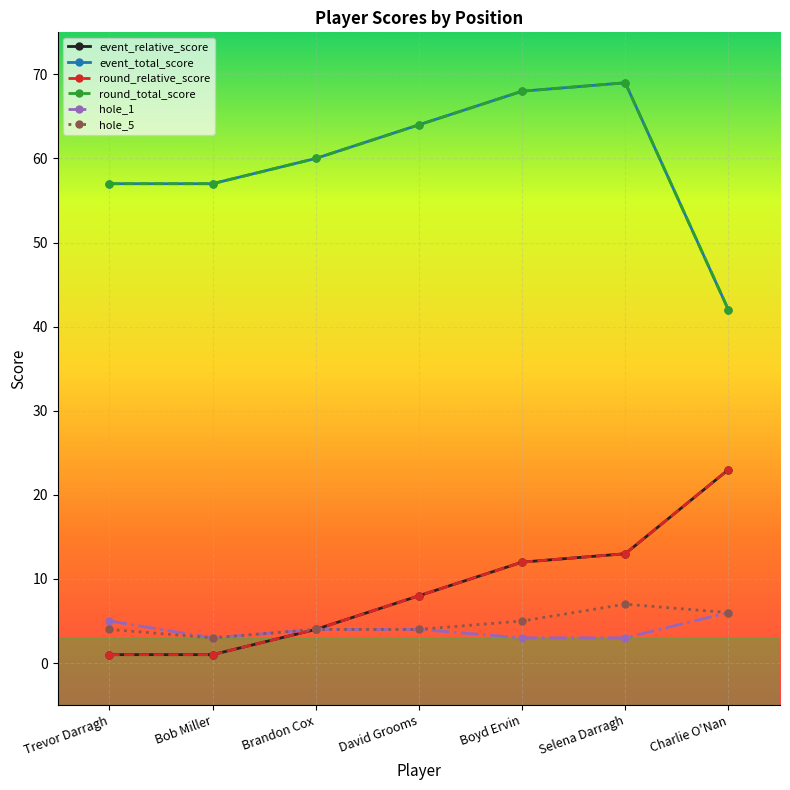

Does the chart have visible grid lines?

Yes